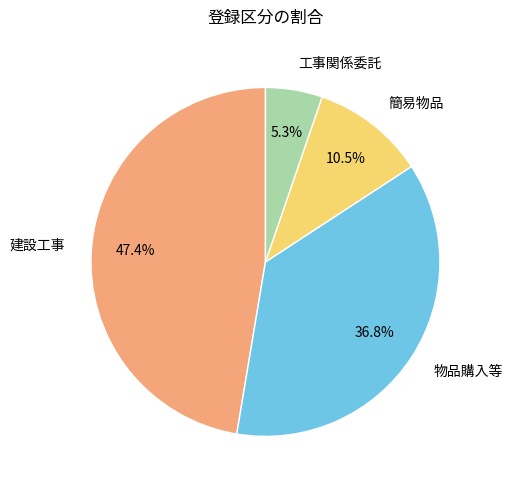

Is there a majority slice in this chart?

No